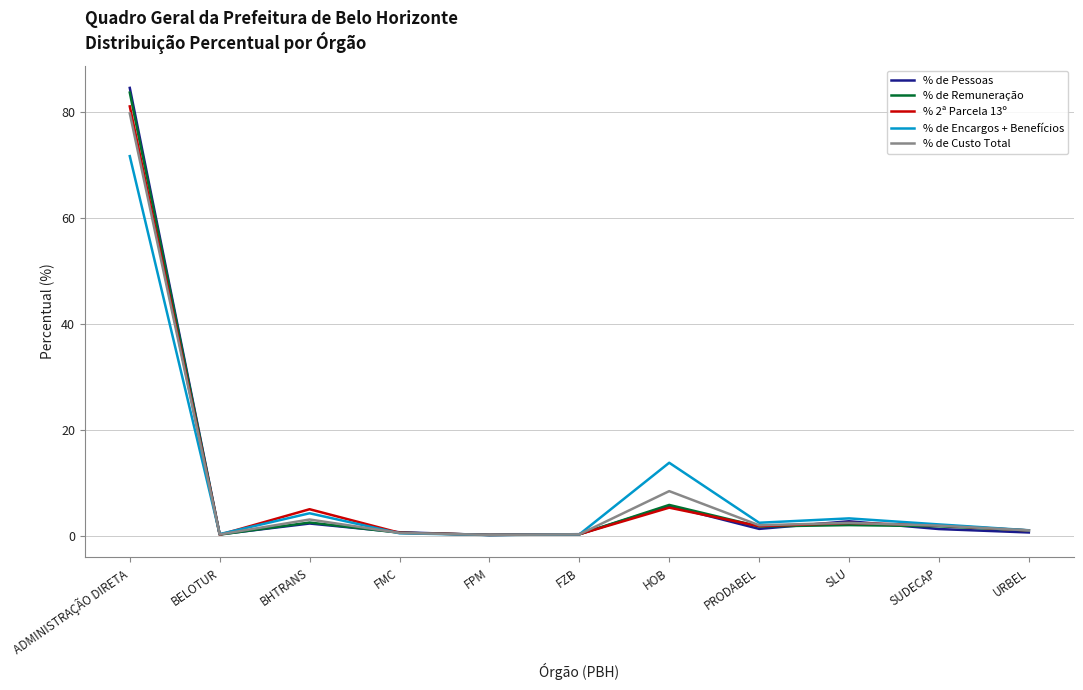

True or false: % de Pessoas has a value of 0.7 at FMC.

True